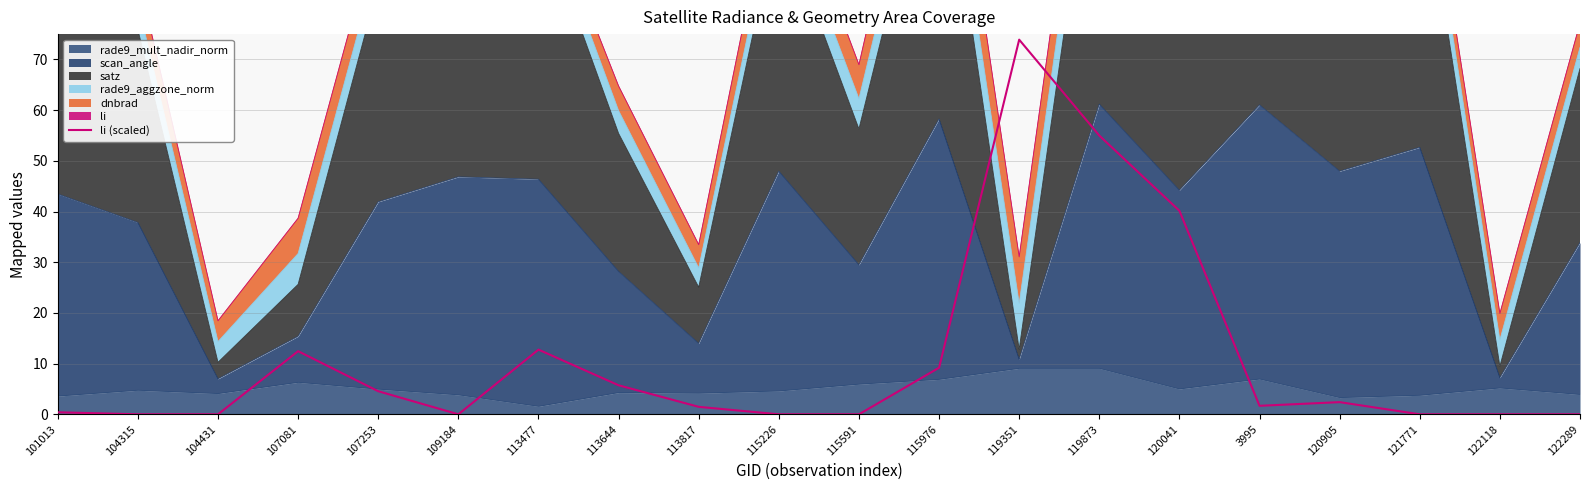

The chart shows a value of 22.0 at 113477. True or false?

False